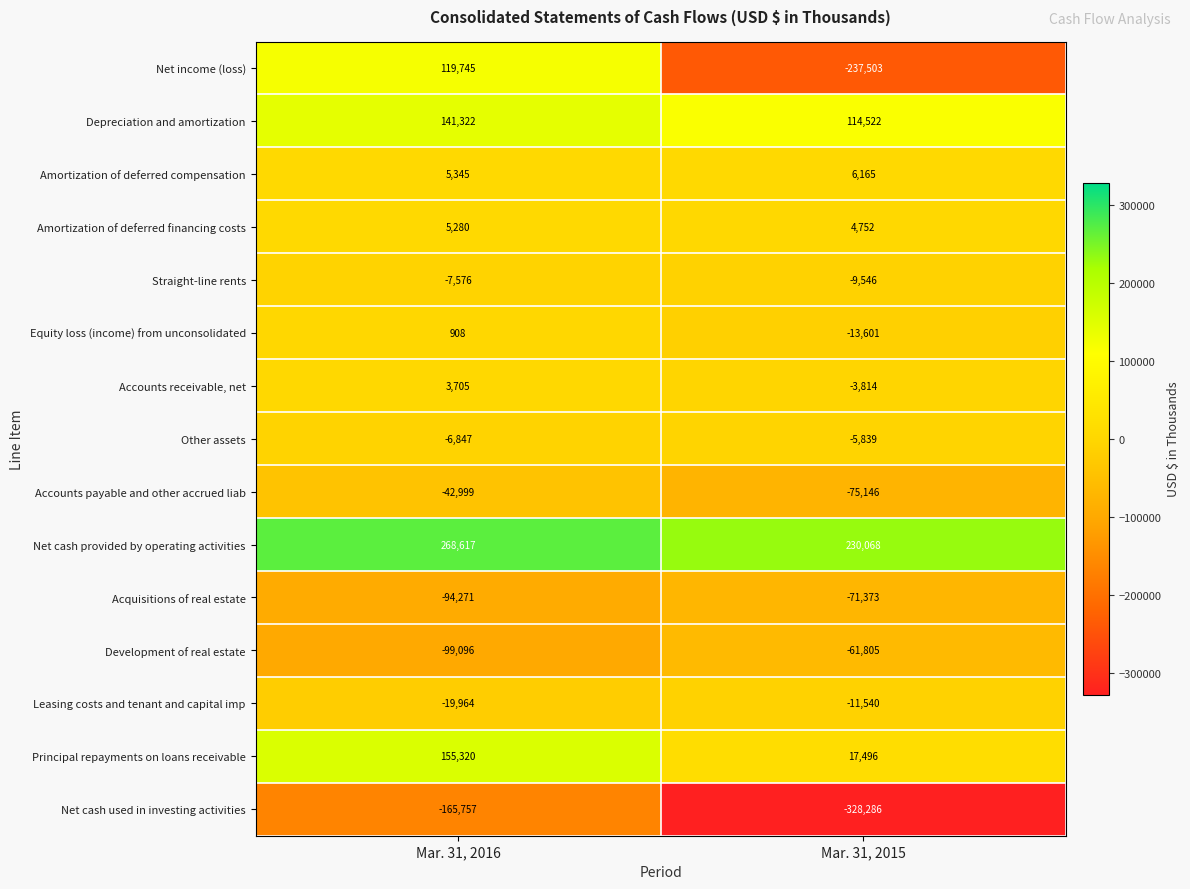

Where is Equity loss (income) from unconsolidated nearest to the value -6346?

Mar. 31, 2016